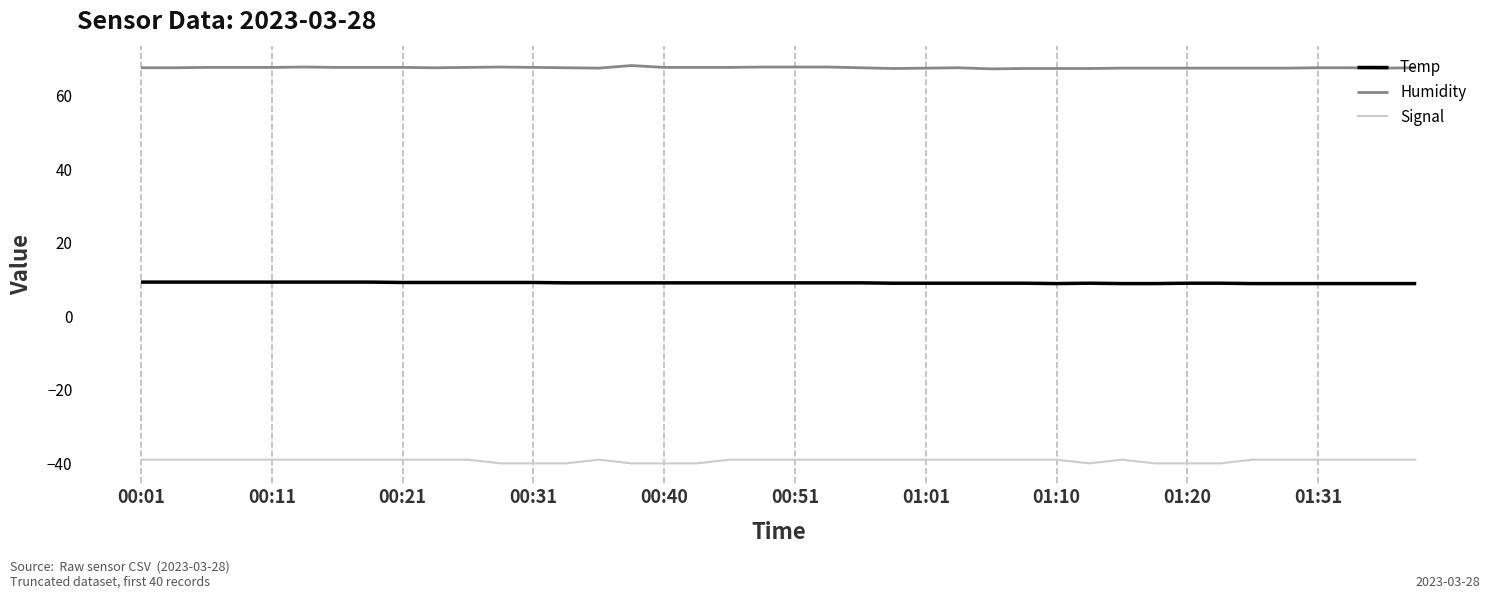

What is the maximum value shown in the chart?

68.2